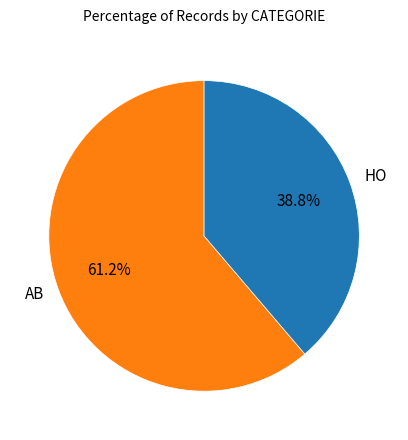

To the nearest percent, what is the difference between the HO and AB slice percentages?

22%